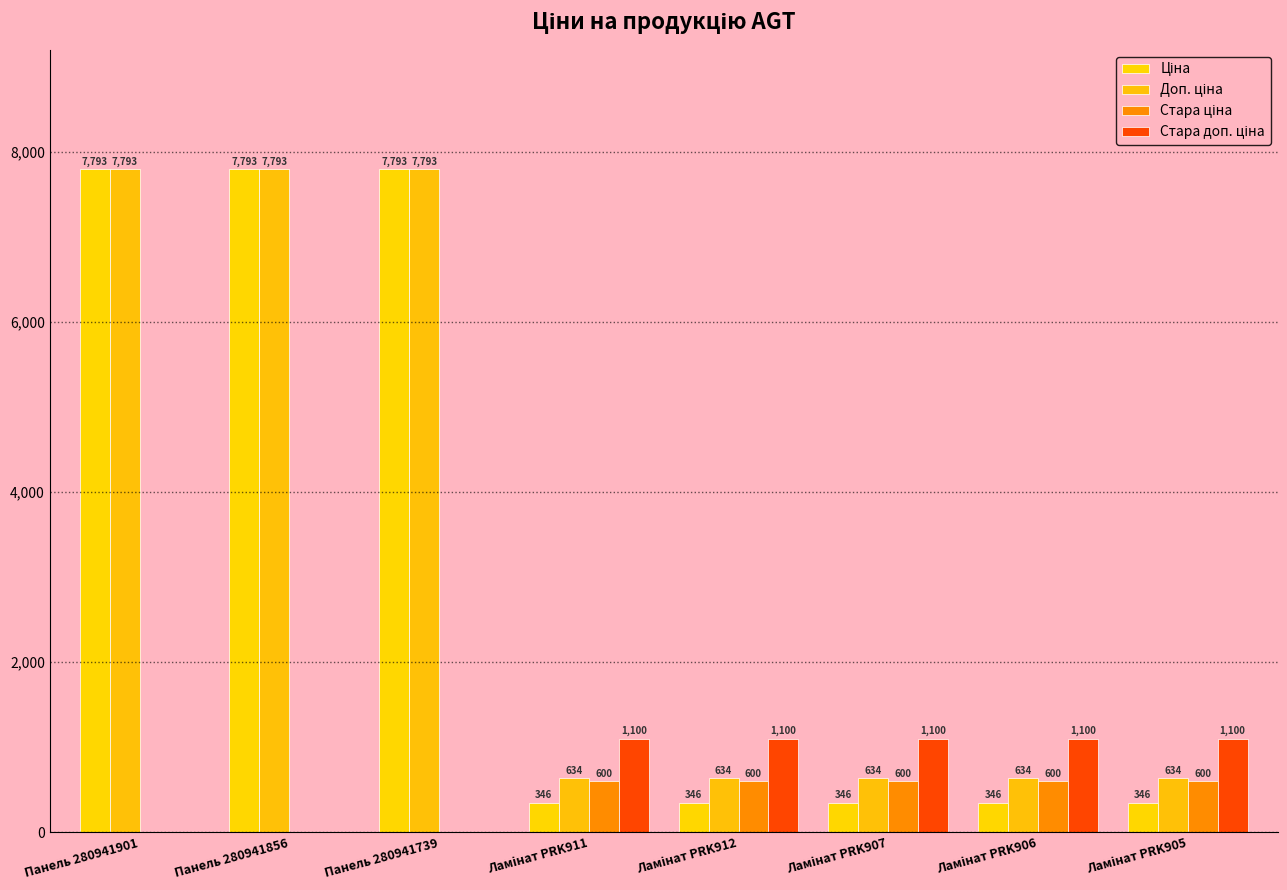

Where is Доп. ціна nearest to the value 4213?

Ламінат PRK911